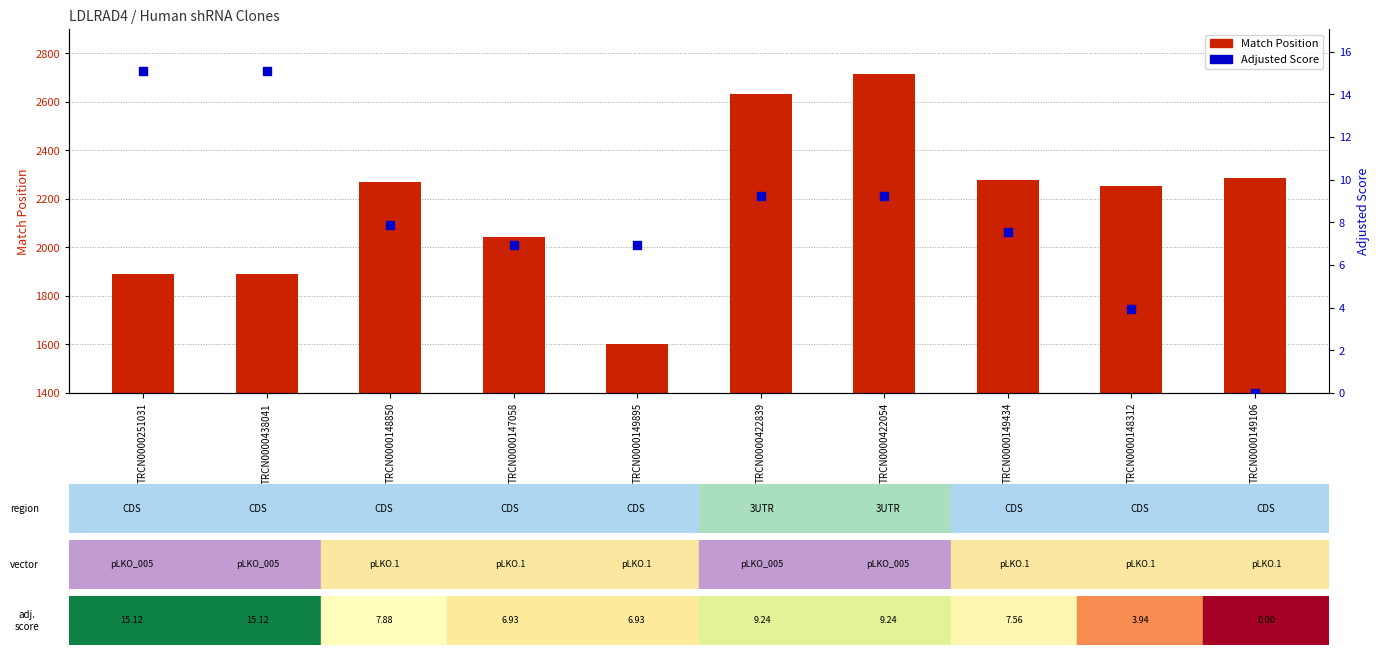

At how many categories does at least one series exceed 716?

10